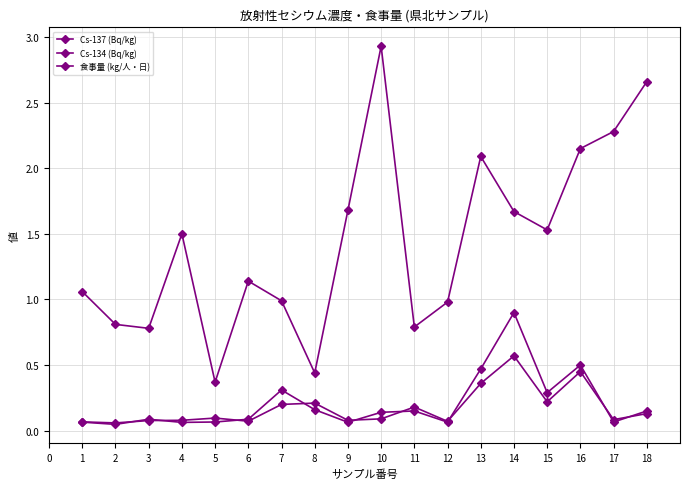

How many interior local peaks does the Cs-134 (Bq/kg) series have?

5